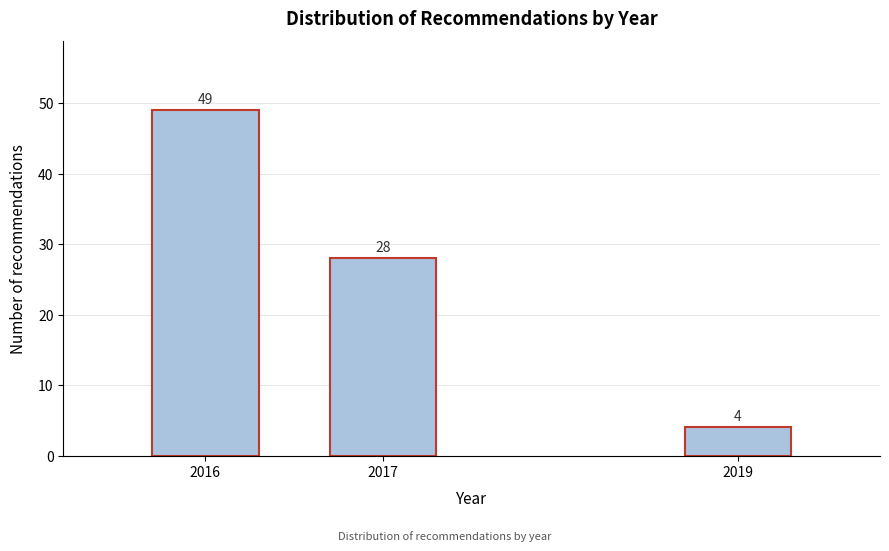

Reading right to left, what are all the values shown in this chart?

2019=4	2017=28	2016=49